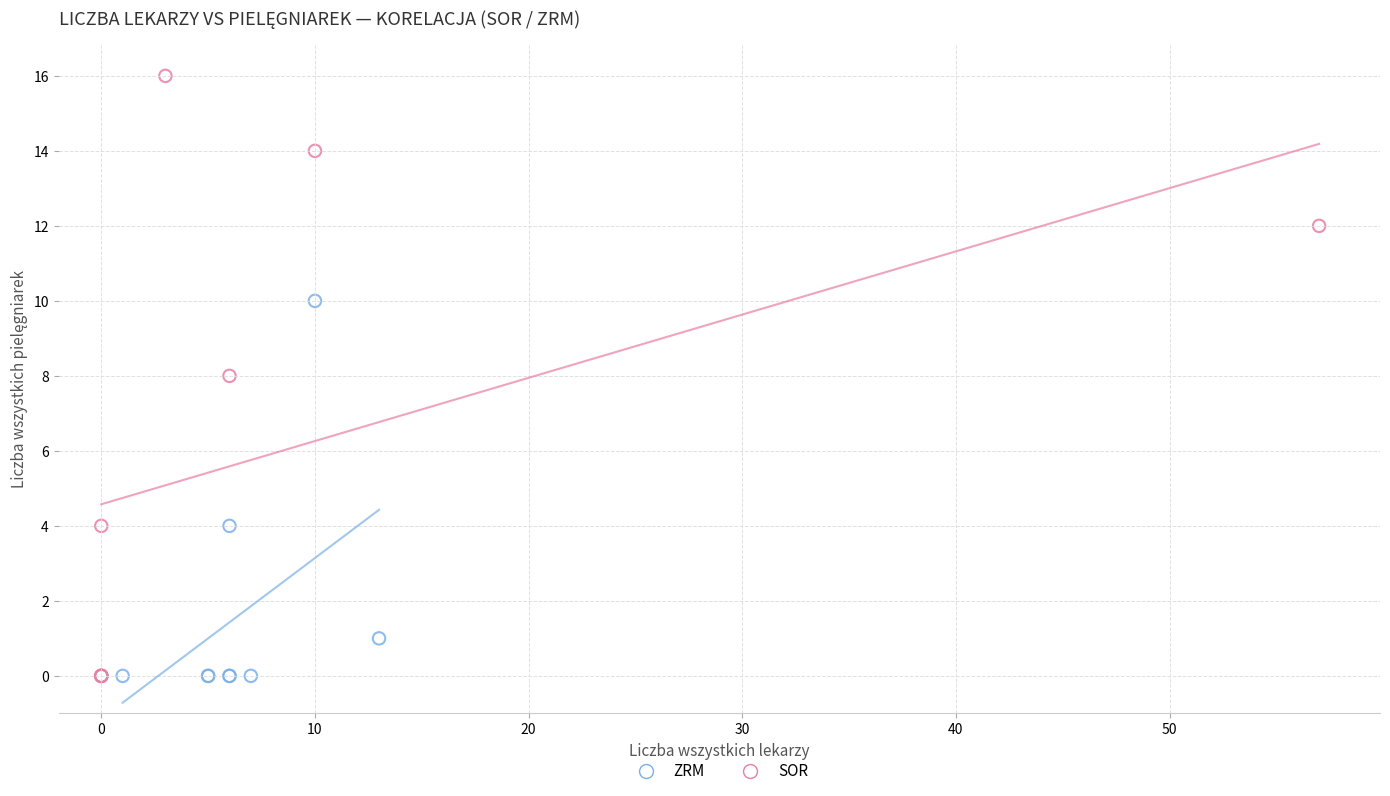

What are all the series names shown in the legend?

ZRM, SOR